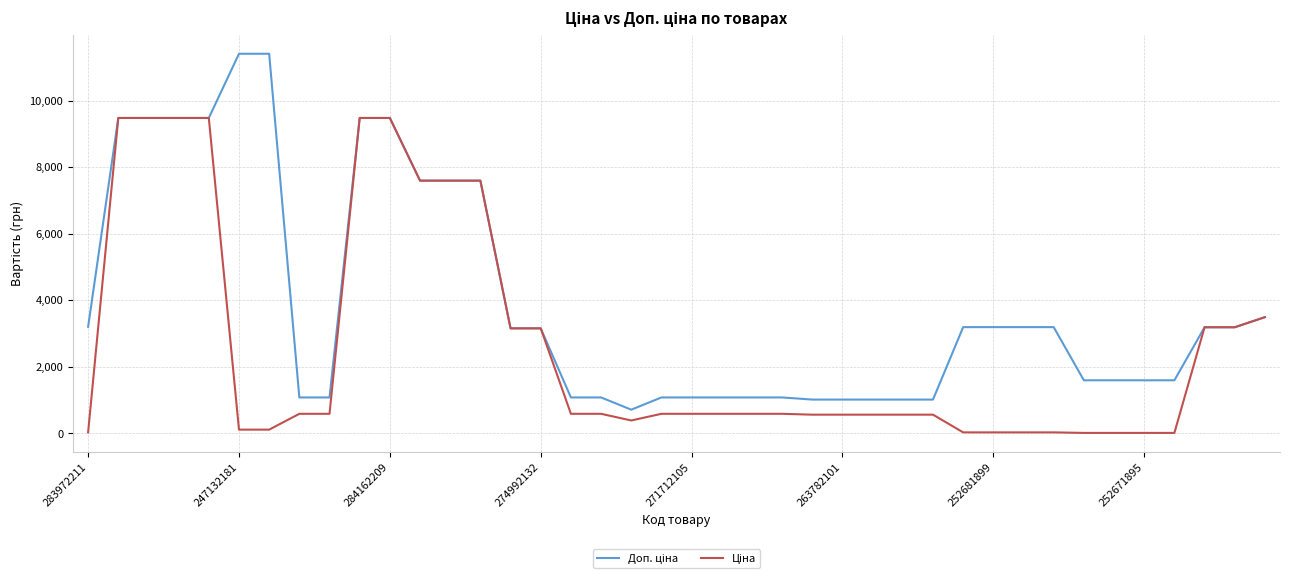

What is the maximum value shown in the chart?

11410.0